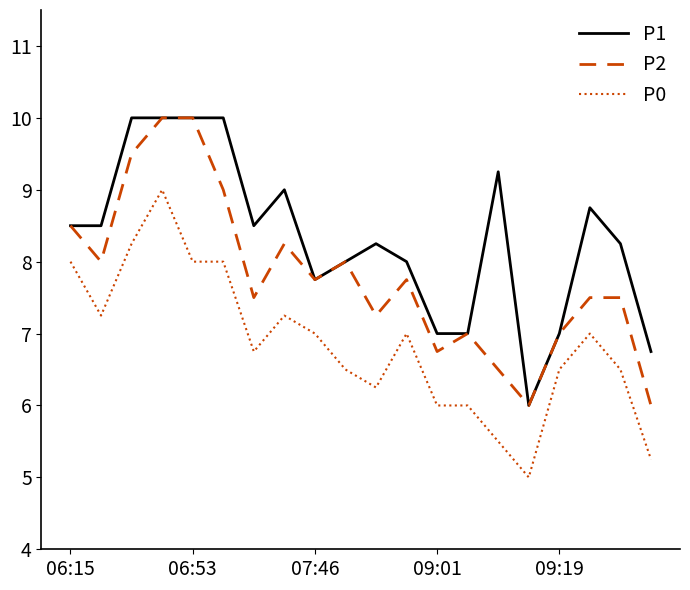

True or false: P2 and P0 cross at least once.

False